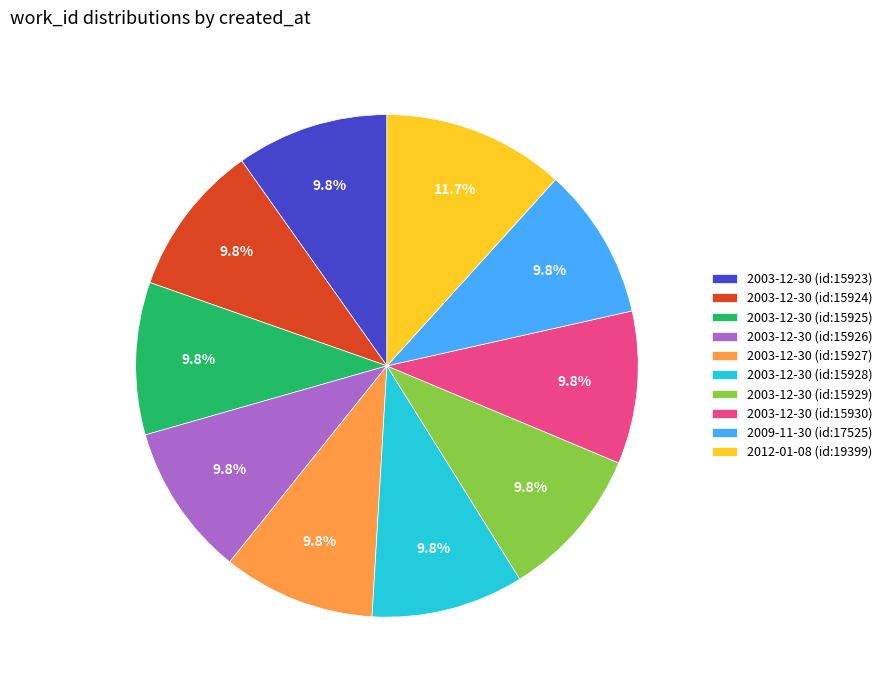

Does 2003-12-30 (id:15924) account for over 50% of the chart?

No